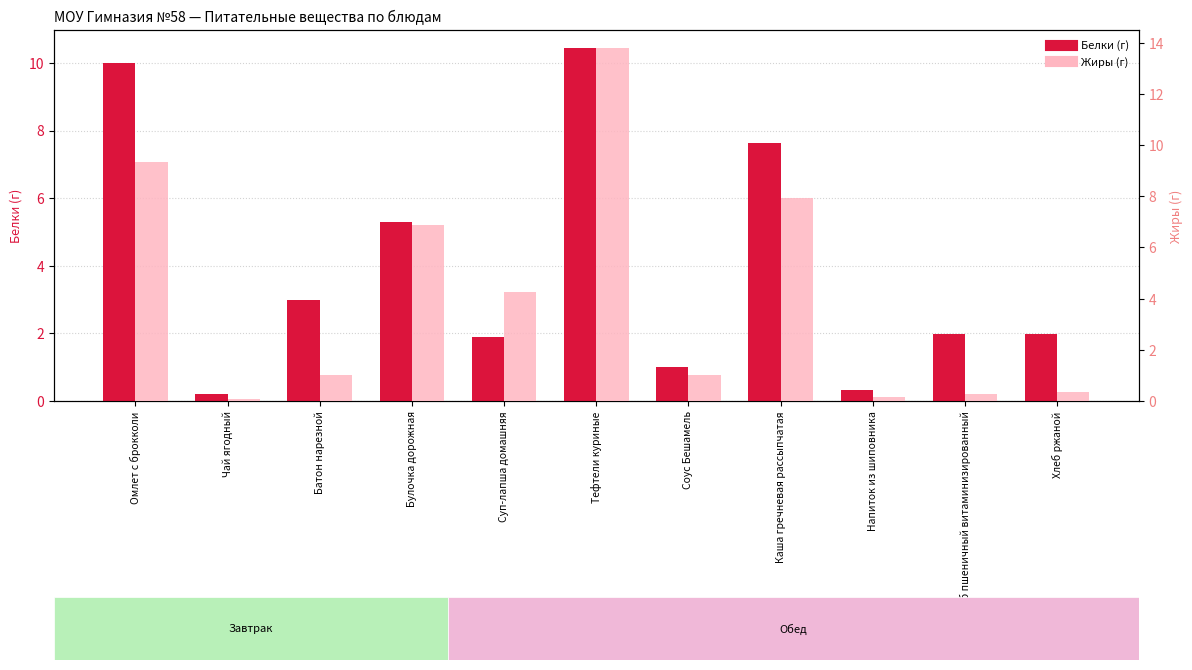

How many groups of bars are there?

11